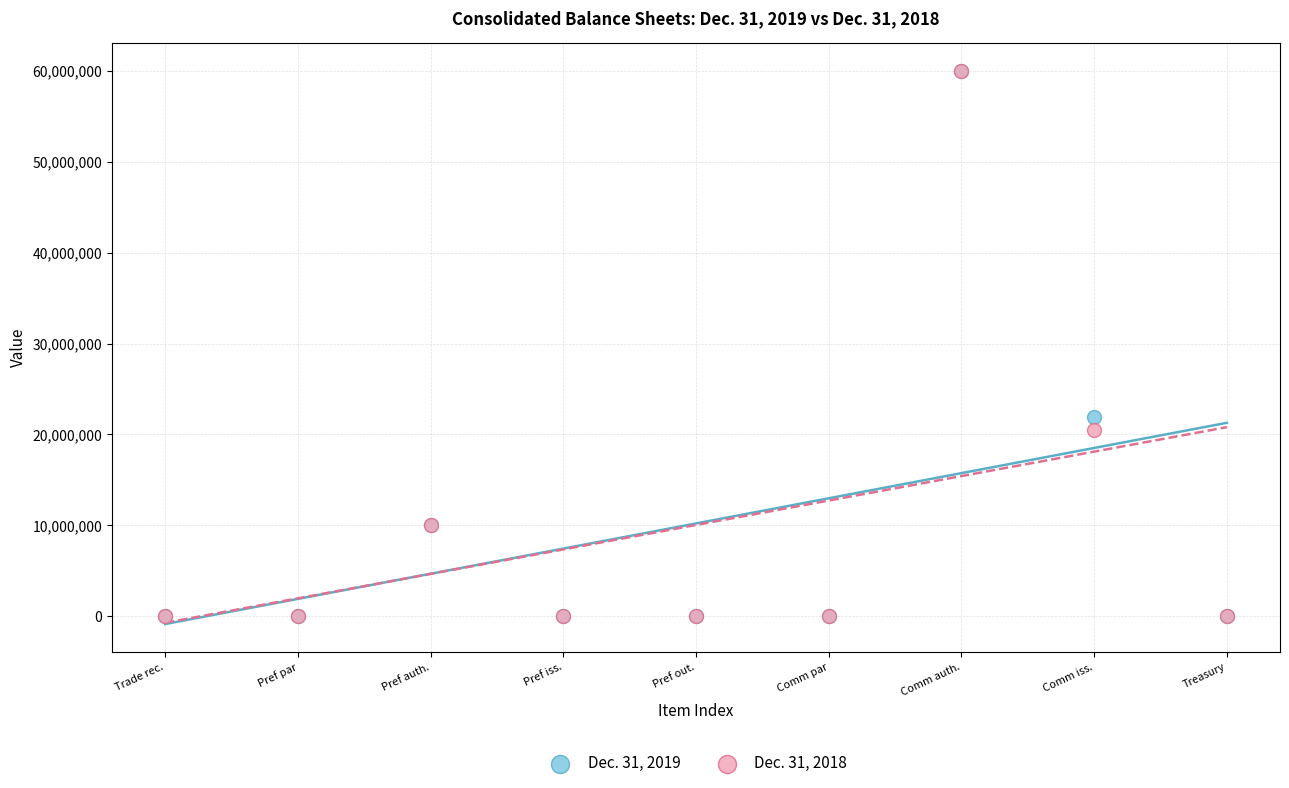

Across all series, what Y value is closest to 30000000?

21928674.0